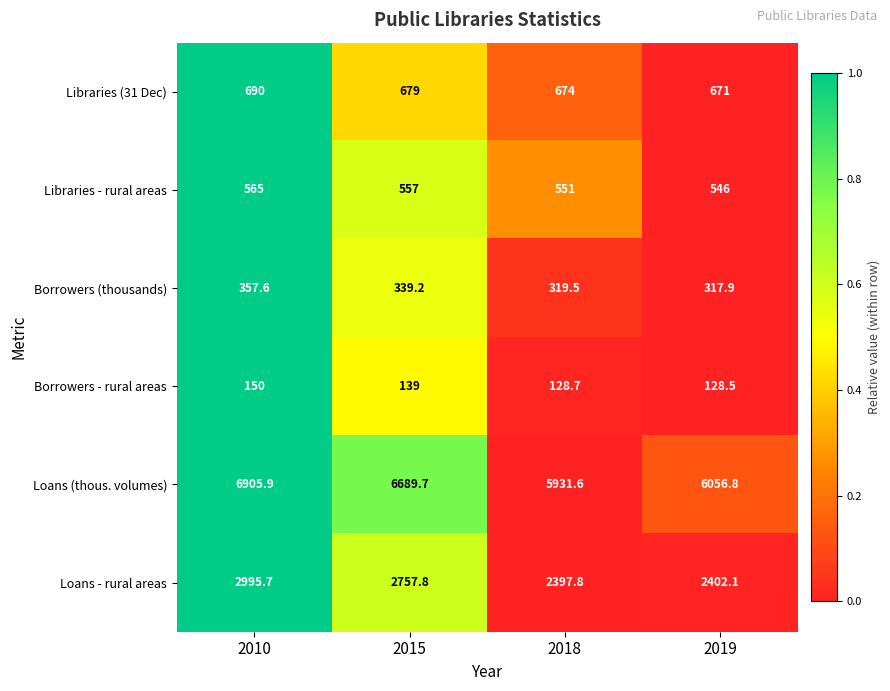

What is the total value across all series at 2018?

10002.6